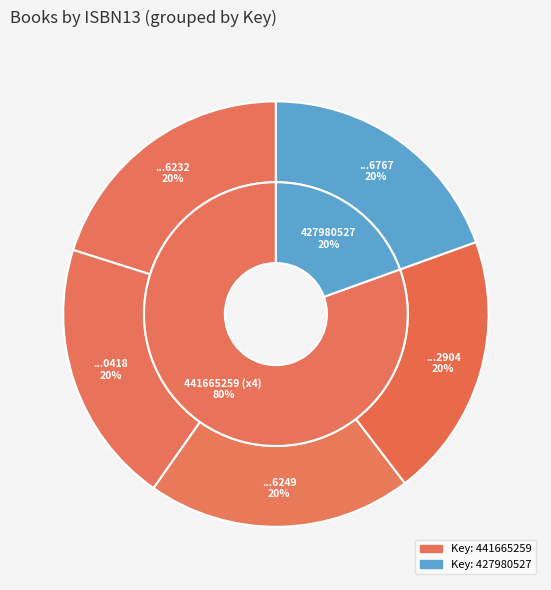

To the nearest percent, what portion does 9781616286767 represent?

20%